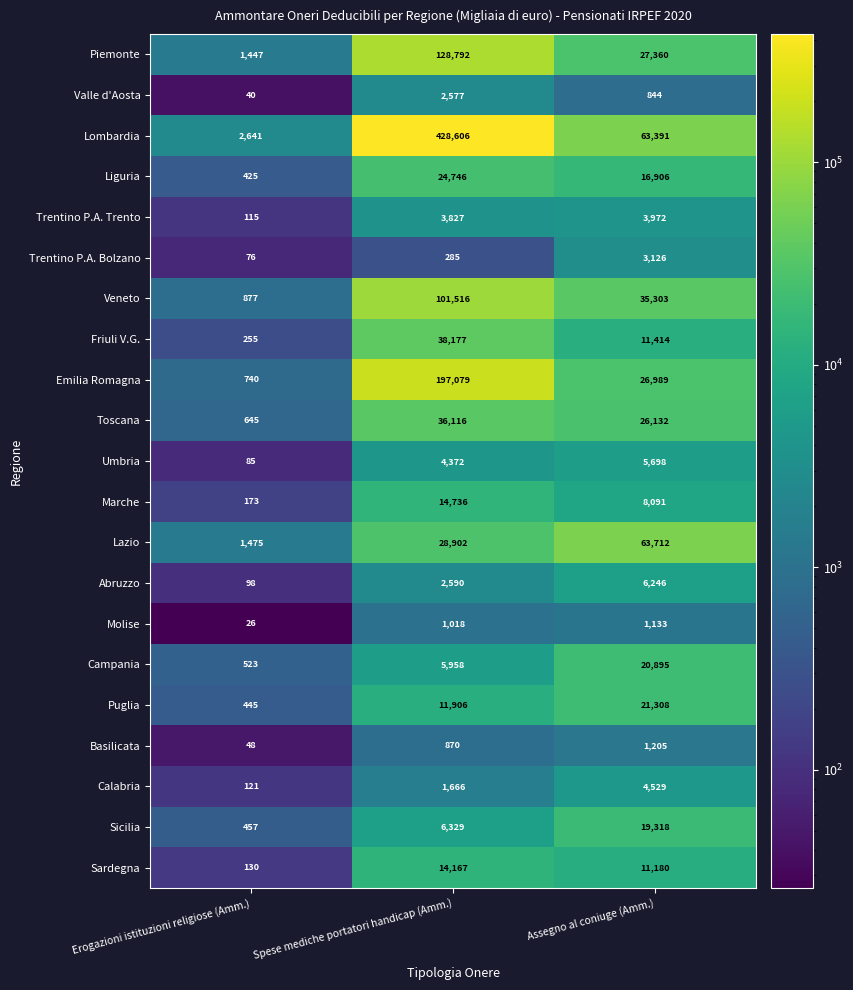

What is the difference between the Lombardia values at Assegno al coniuge (Amm.) and Spese mediche portatori handicap (Amm.)?

365215